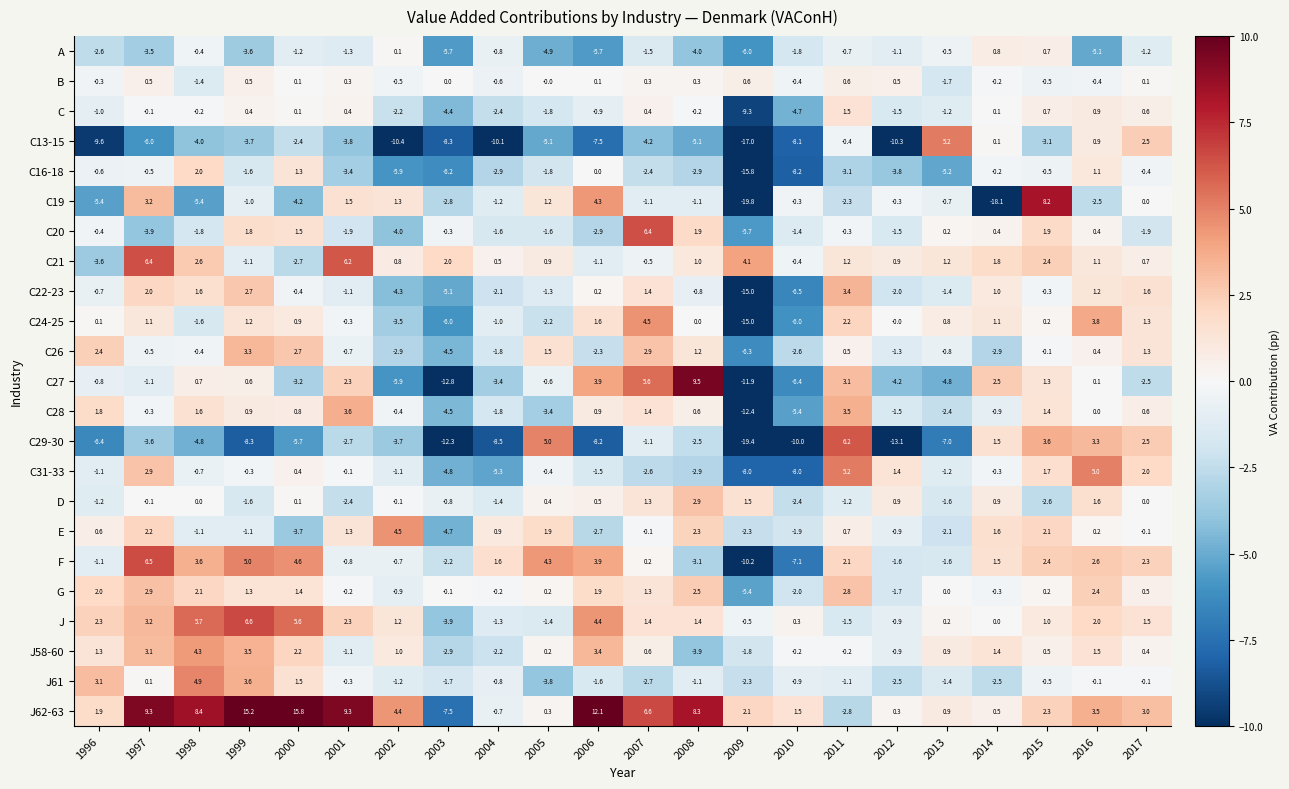

Rank the series at 2011 from lowest to highest value.

C16-18, J62-63, C19, J, D, J61, A, C13-15, C20, J58-60, C26, B, E, C21, C, F, C24-25, G, C27, C22-23, C28, C31-33, C29-30